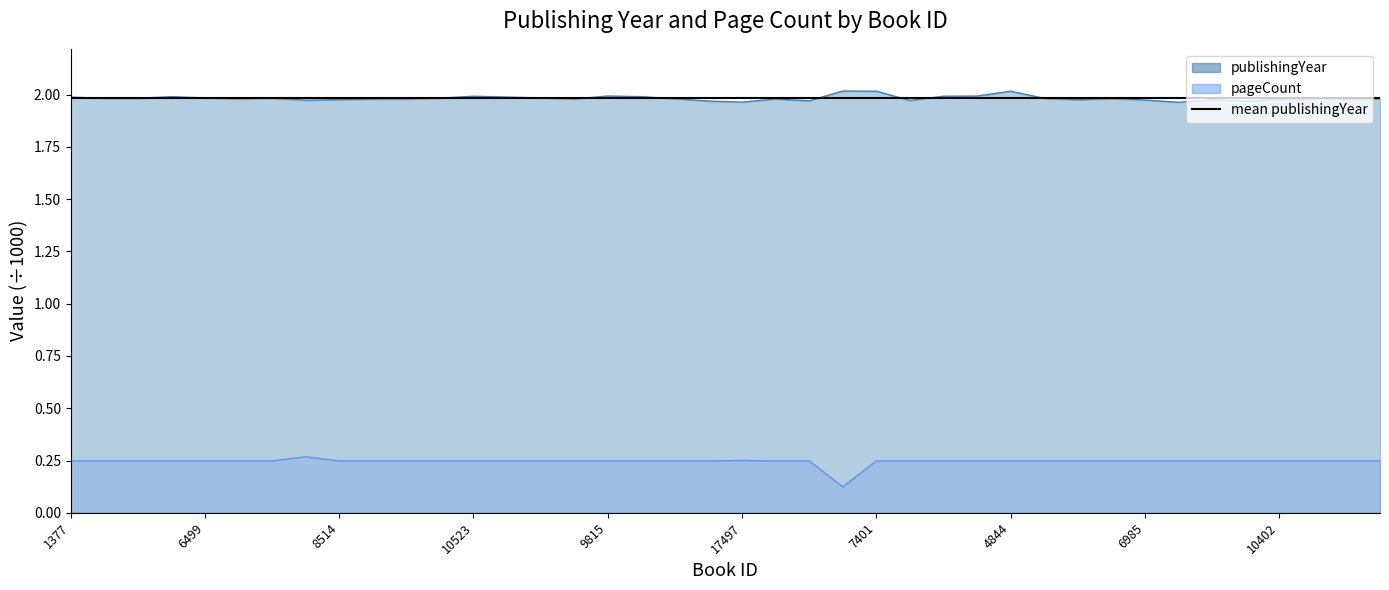

What is the maximum value shown in the chart?

2.0